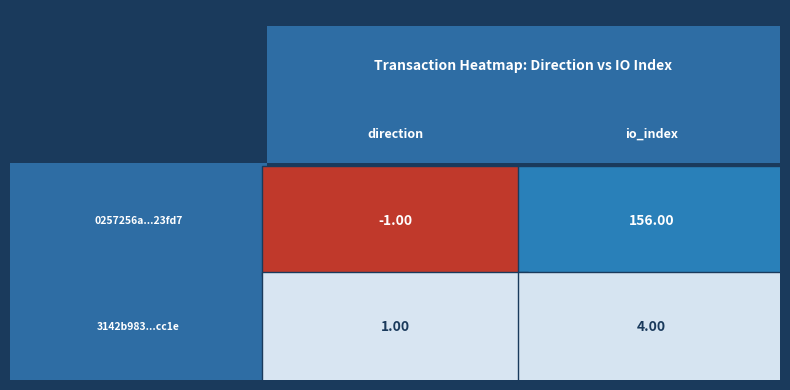

Is the value of 0257256aeae93b29dbed0d1c789cd5954c23fd7 at 0 greater than the value of 3142b983d6f2f29110e6f3a85b6358115afcc1e at 1?

No